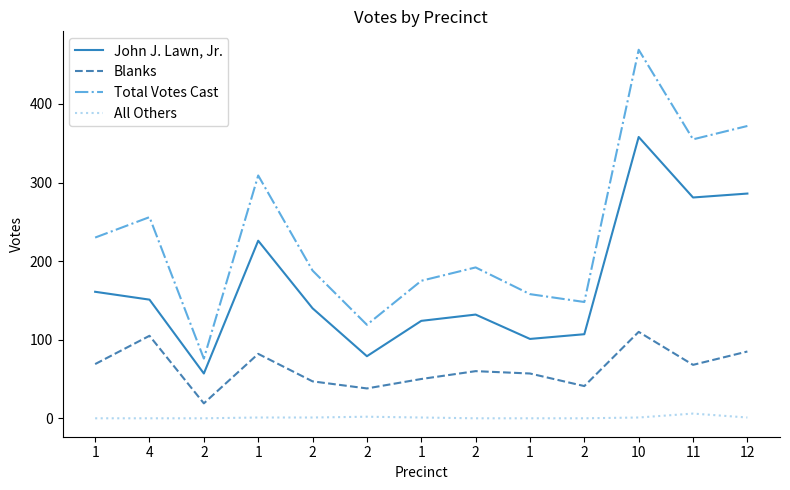

What are all the series names shown in the legend?

John J. Lawn, Jr., Blanks, Total Votes Cast, All Others